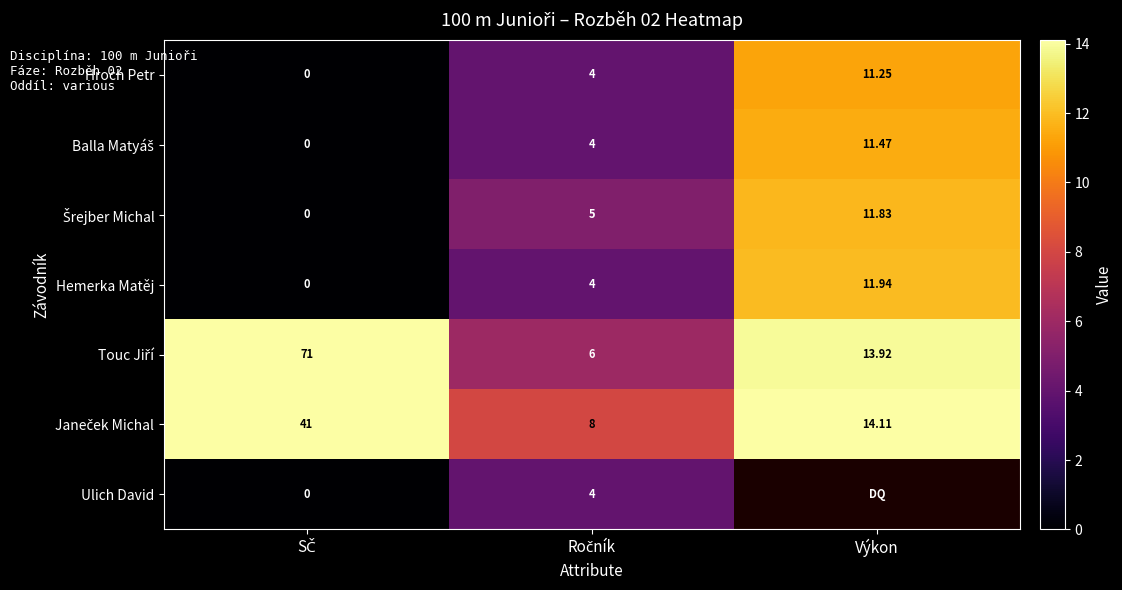

How many positive values does the Hemerka Matěj series have?

2